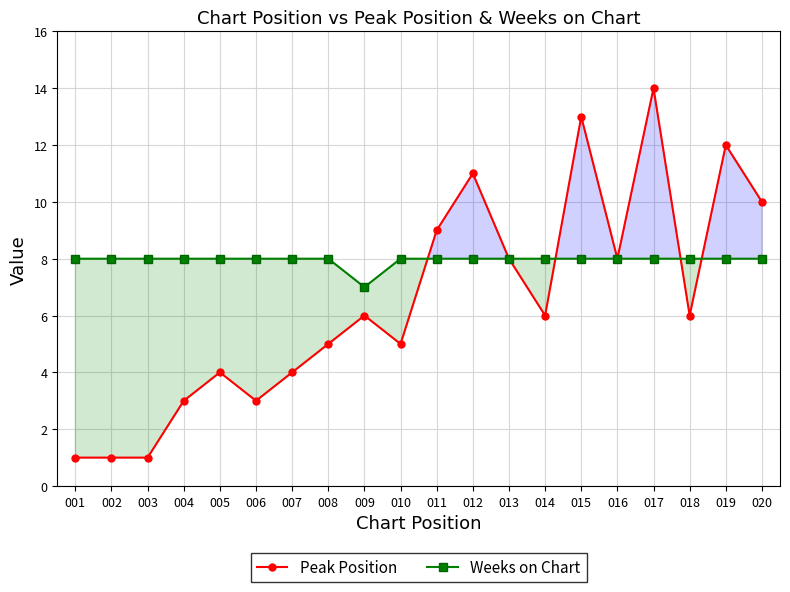

What is the value of the Peak Position point at the 2nd from the left?

1